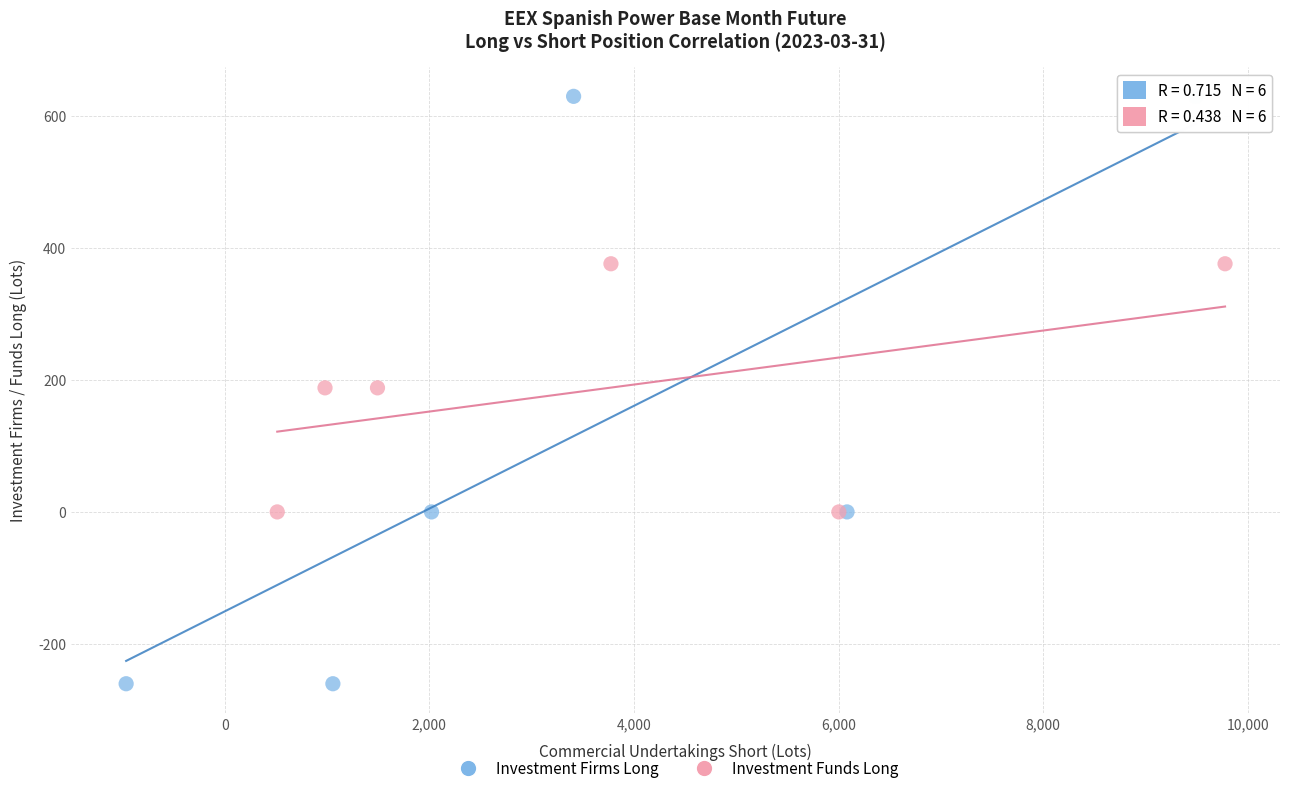

Which series reaches the maximum Y coordinate?

Investment Firms Long